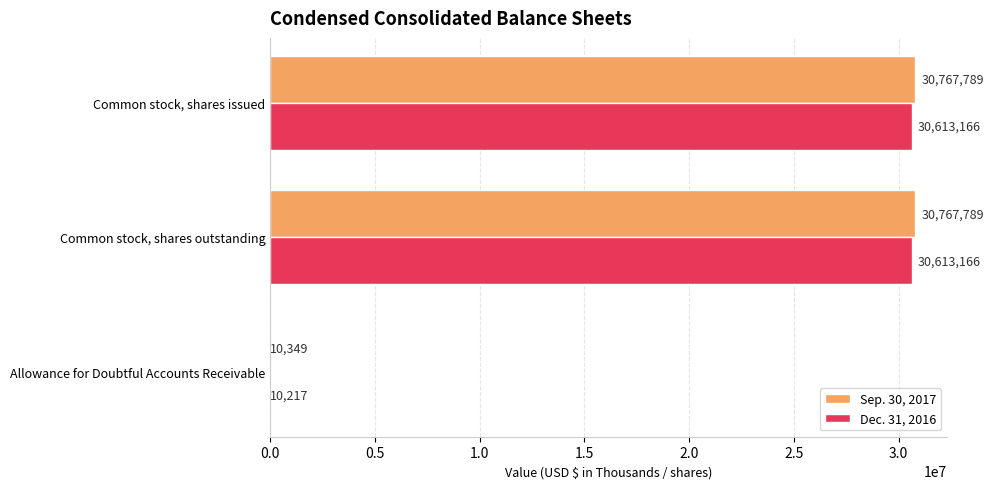

Is it true that Dec. 31, 2016 equals 30613166 at Common stock, shares outstanding?

True